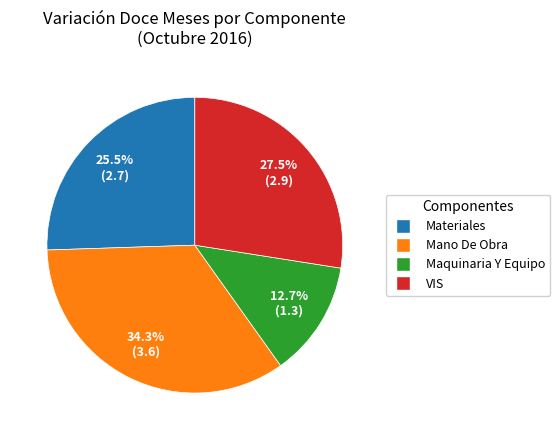

Does any single category account for the majority?

No